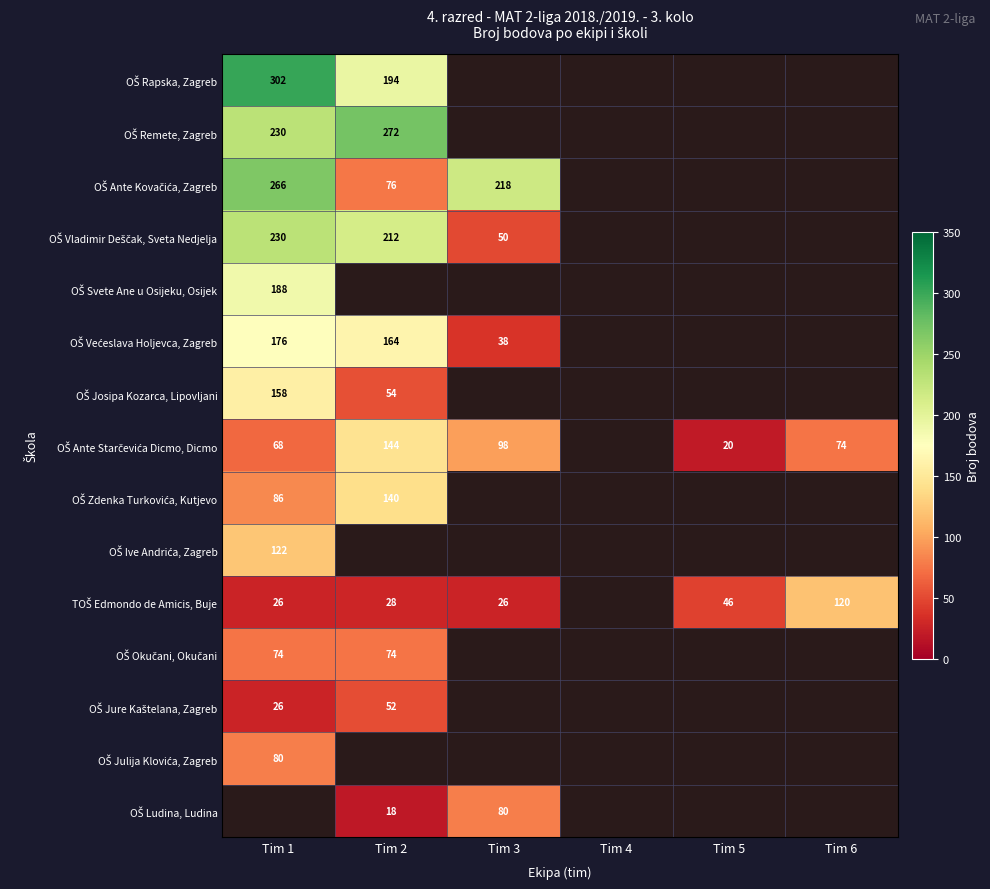

Which has a higher value, Tim 5 or Tim 6?

Tim 6